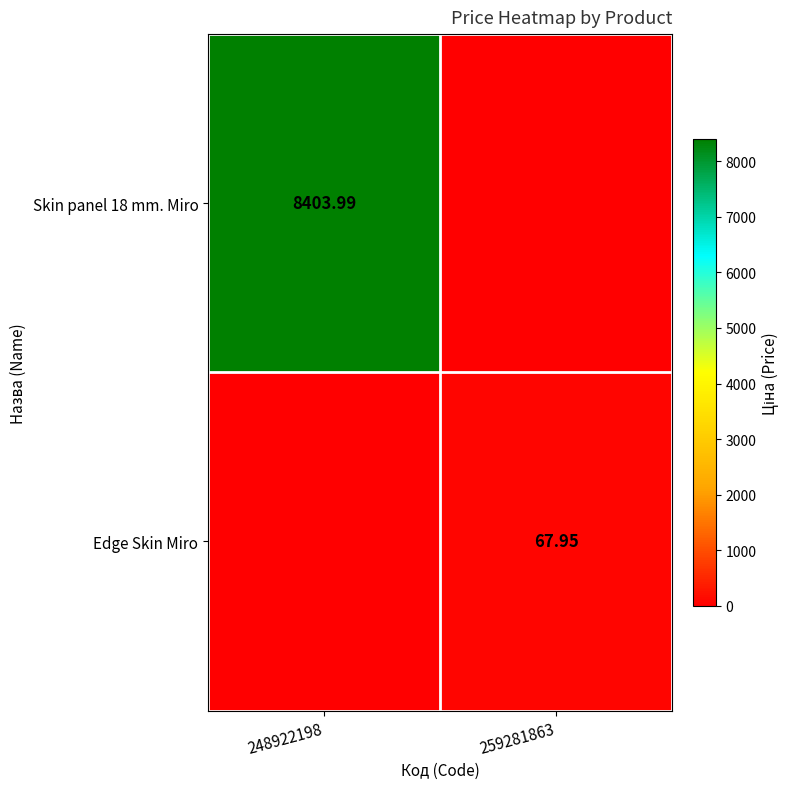

Is the value of Edge Skin Miro at 259281863 greater than the value of Skin panel 18 mm. Miro at 248922198?

No